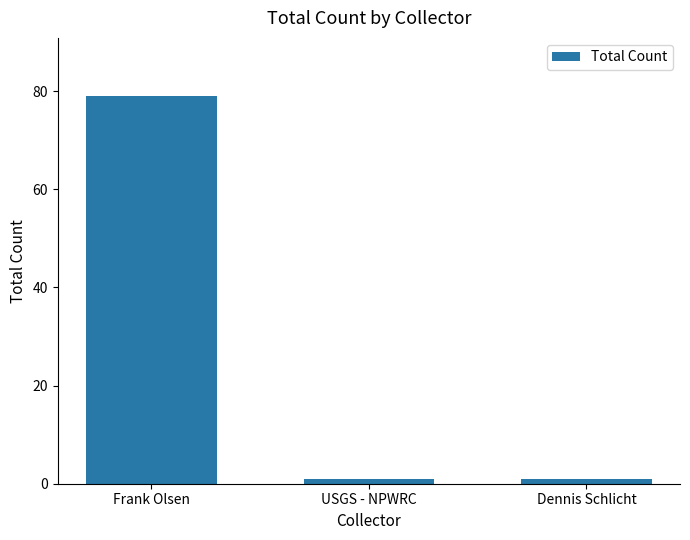

What is the smallest value displayed?

1